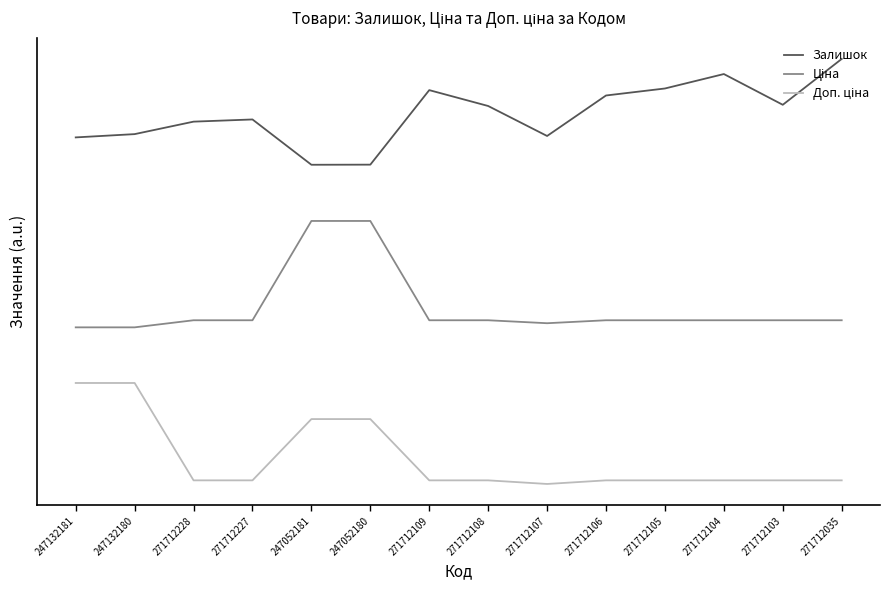

Where does the Ціна series first go above 3161?

271712228